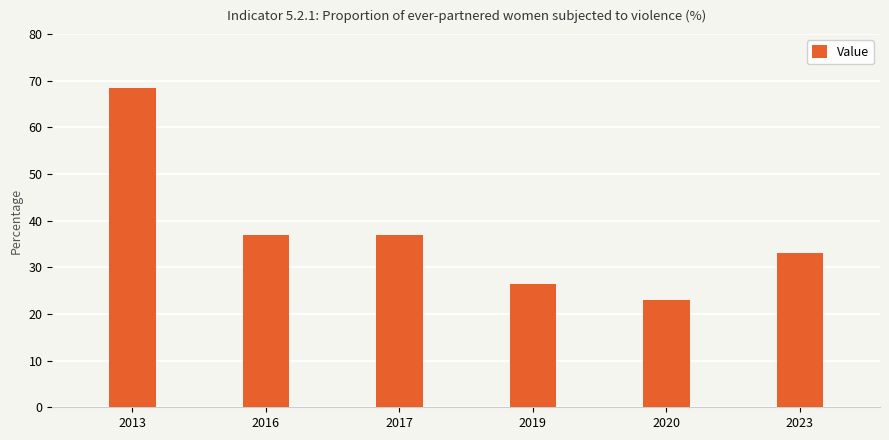

What is the difference between the maximum and second lowest values?

41.9